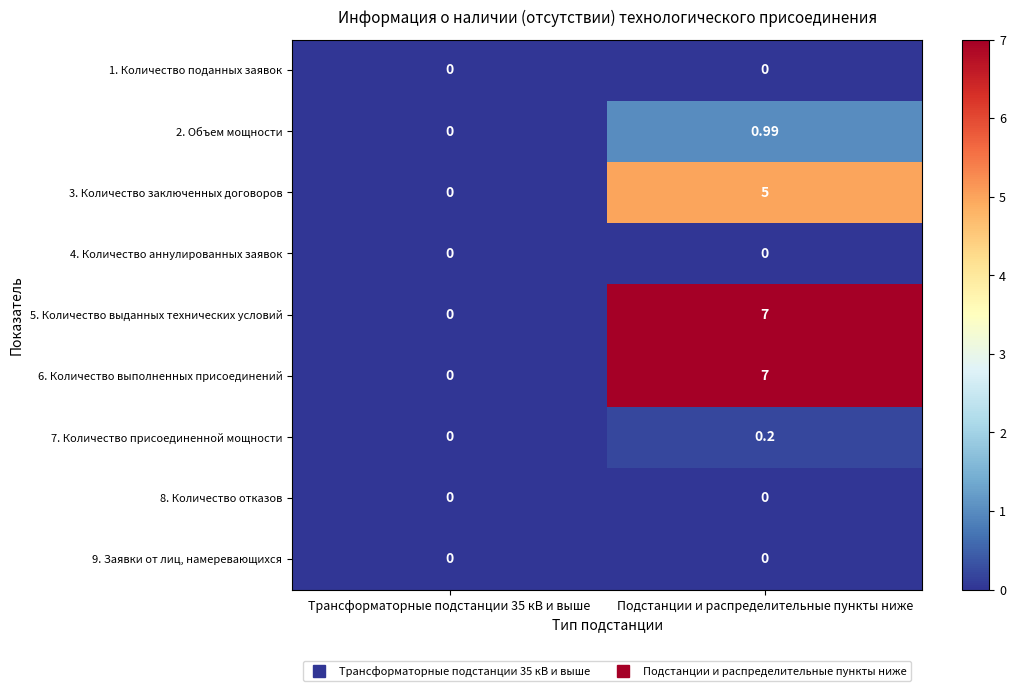

At which label does 3. Количество заключенных договоров reach its peak?

Подстанции и распределительные пункты ниже